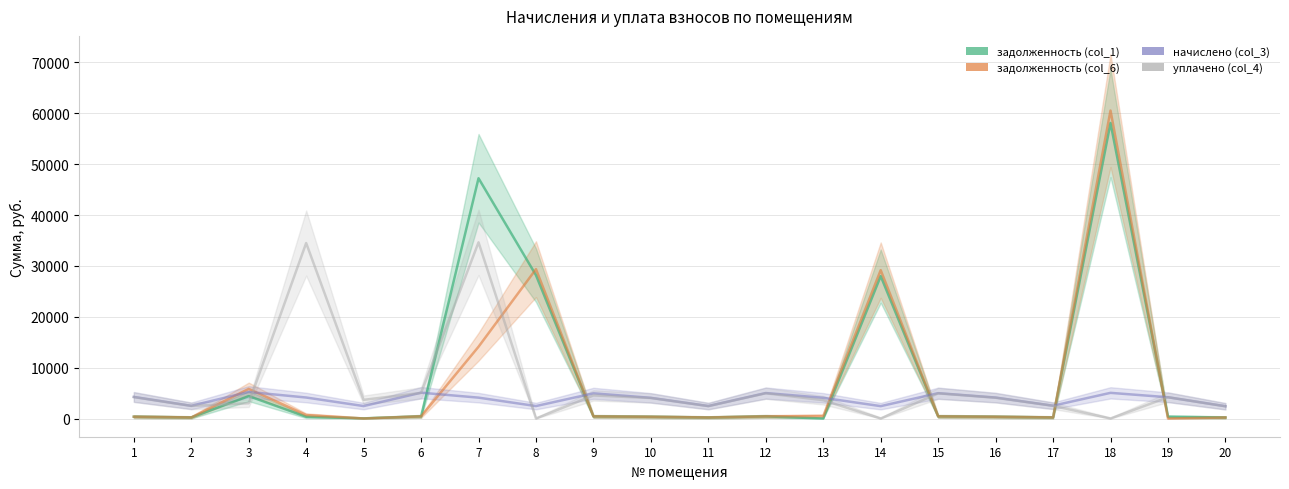

Does the chart display data point markers on the line(s)?

No